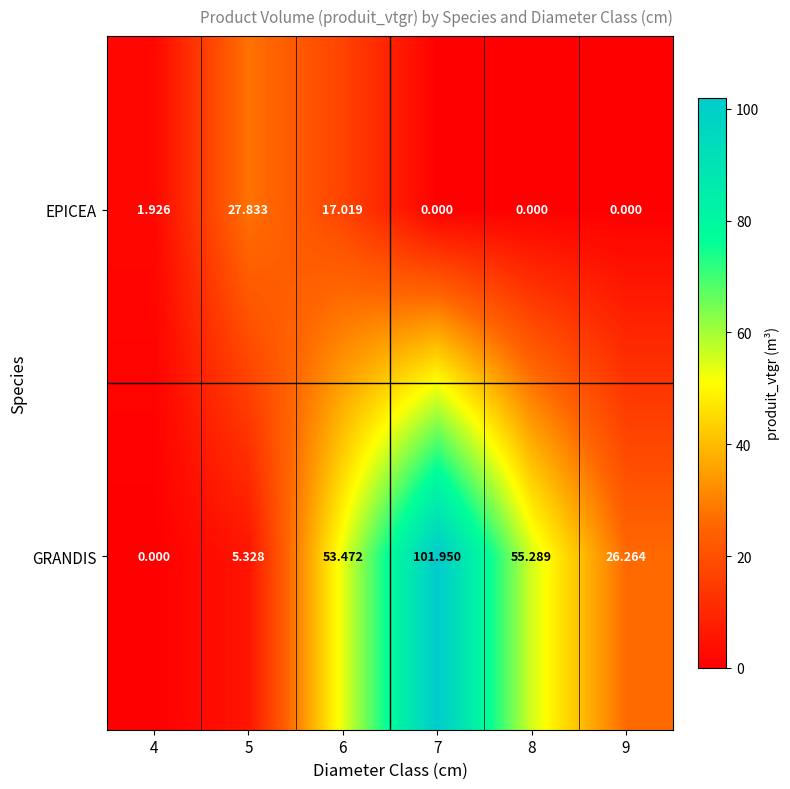

Between 8 and 9, which series saw the biggest shift?

GRANDIS